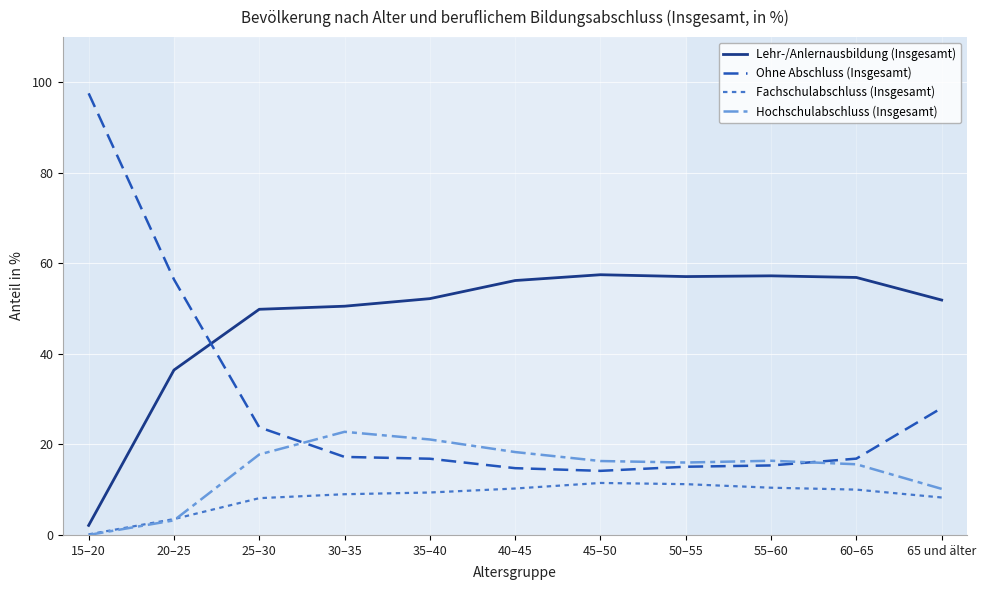

True or false: Hochschulabschluss (Insgesamt) has a value of 21.1 at 35–40.

True